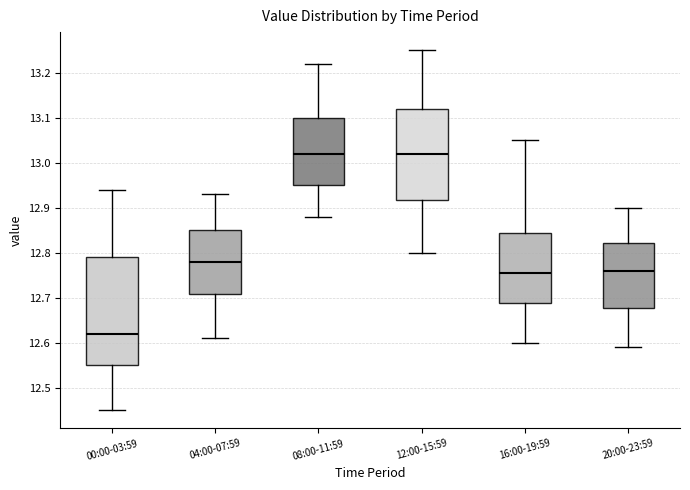

Reading left to right, transcribe this box plot: for each box, give where its median line is, the range the box spans, and where its two whiskers end, as read against the y-axis. The values are not printed on the chart, so give them approximately, as read against the axis.

00:00-03:59: median 12.62, box 12.55 to 12.79, whiskers 12.45 to 12.94
04:00-07:59: median 12.78, box 12.71 to 12.85, whiskers 12.61 to 12.93
08:00-11:59: median 13.02, box 12.95 to 13.10, whiskers 12.88 to 13.22
12:00-15:59: median 13.02, box 12.92 to 13.12, whiskers 12.80 to 13.25
16:00-19:59: median 12.76, box 12.69 to 12.85, whiskers 12.60 to 13.05
20:00-23:59: median 12.76, box 12.68 to 12.82, whiskers 12.59 to 12.90